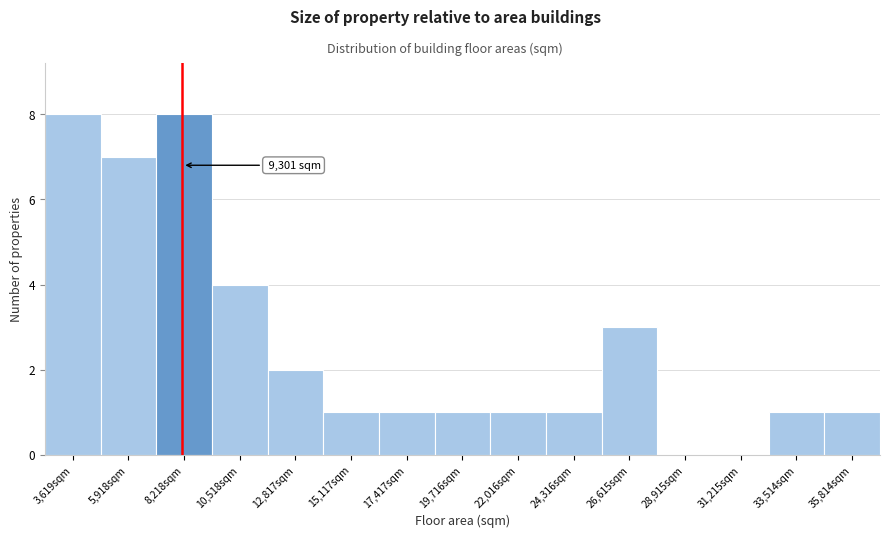

Reading left to right, what are all the values shown in this chart?

3,619sqm=8	5,918sqm=7	8,218sqm=8	10,518sqm=4	12,817sqm=2	15,117sqm=1	17,417sqm=1	19,716sqm=1	22,016sqm=1	24,316sqm=1	26,615sqm=3	28,915sqm=0	31,215sqm=0	33,514sqm=1	35,814sqm=1